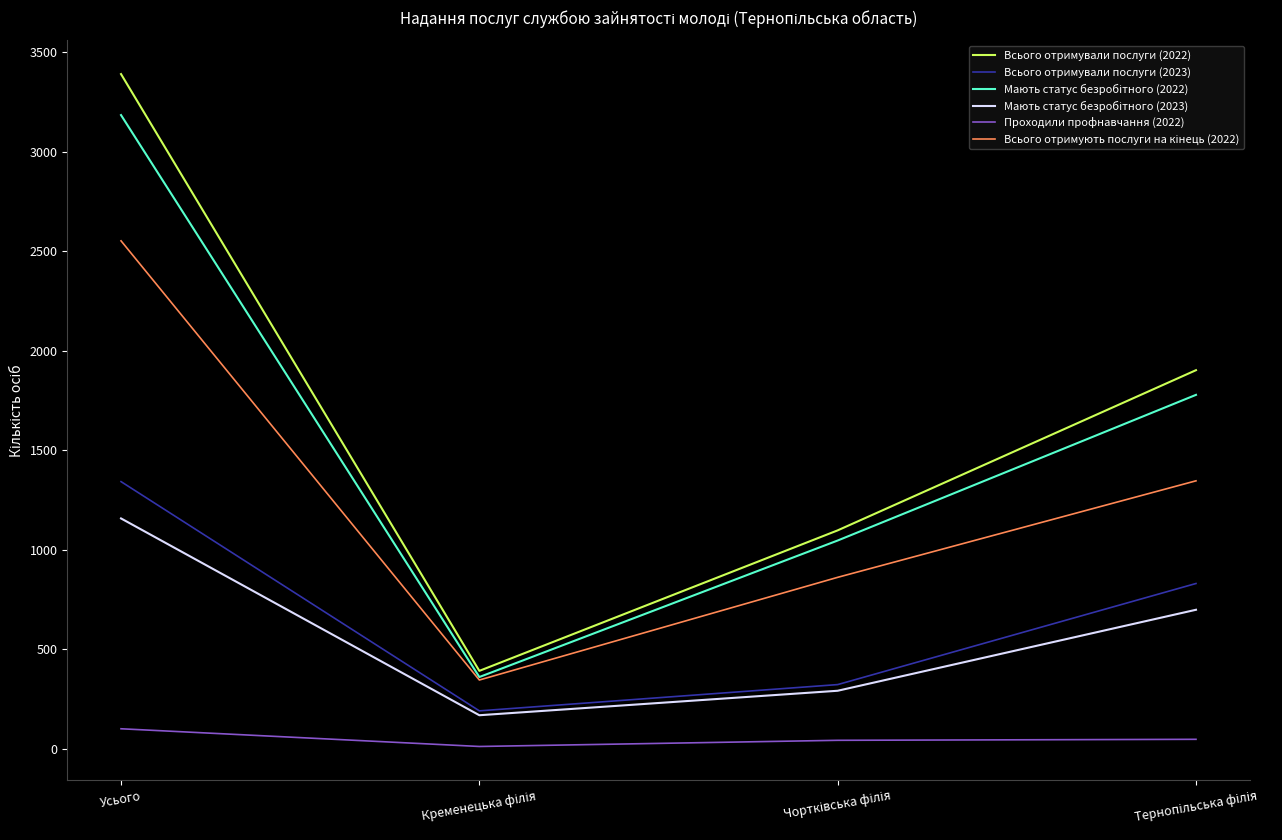

Which series has the largest range (max minus min)?

Всього отримували послуги (2022)